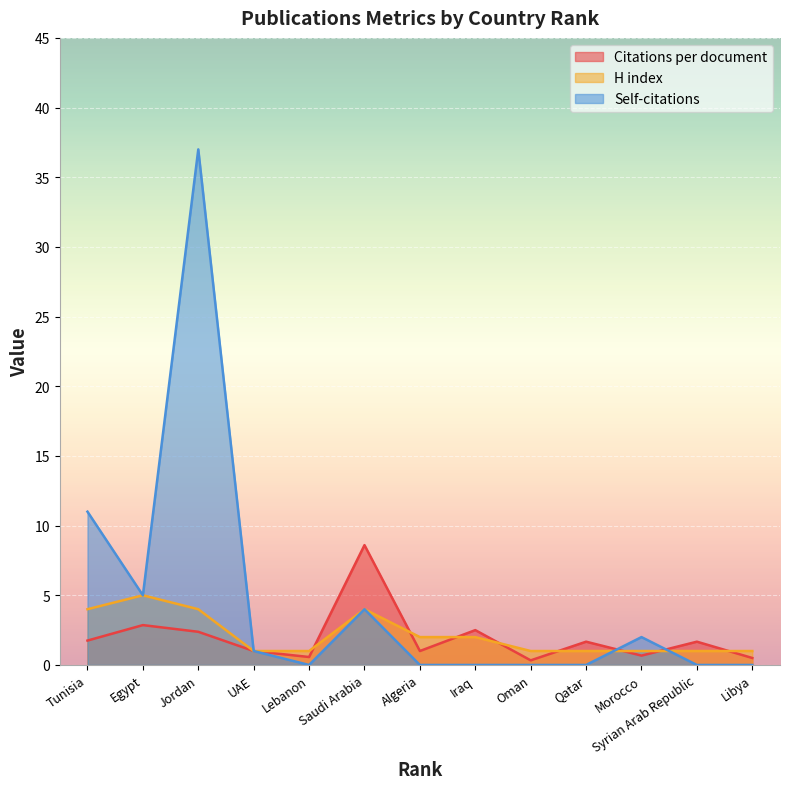

Is it true that H index equals 2.0 at Iraq?

True